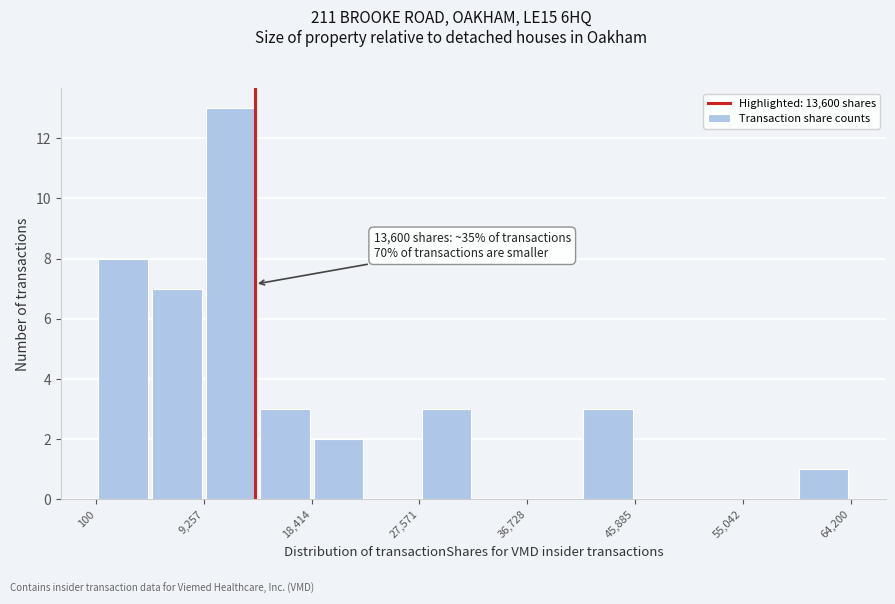

Which range on the x-axis has the tallest bar?

9000 to 14000